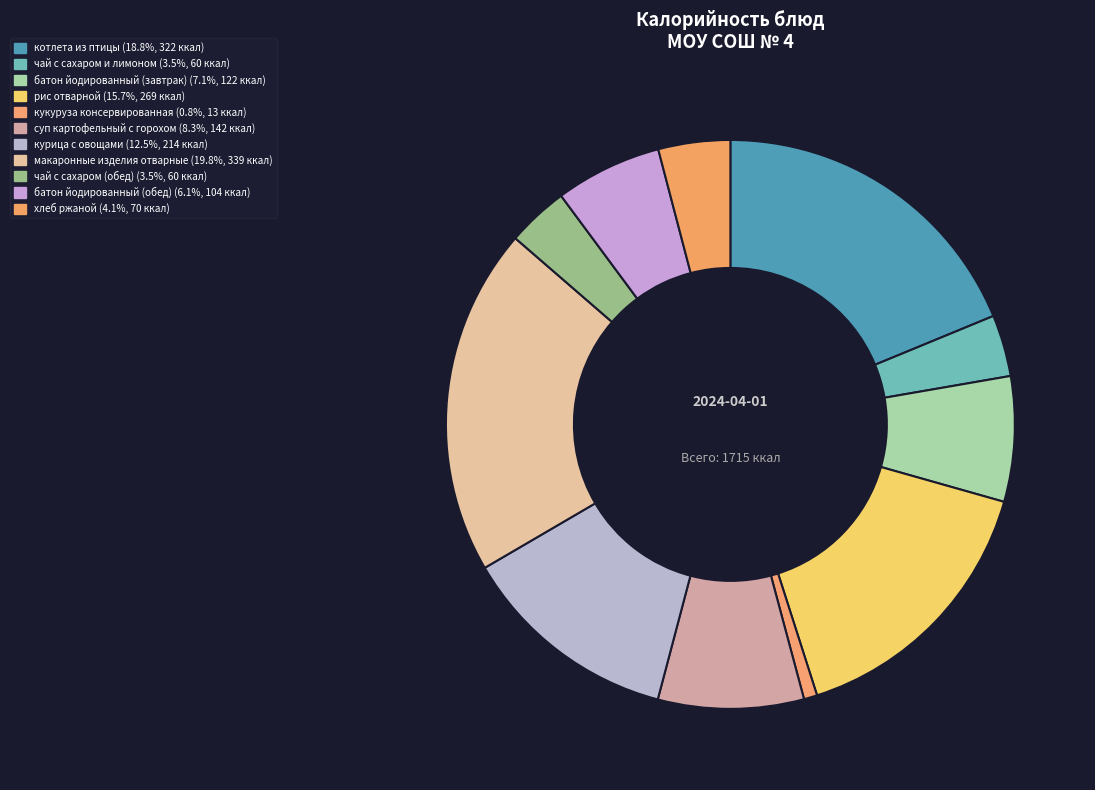

To the nearest percent, what is the combined percentage of курица с овощами and котлета из птицы?

31%